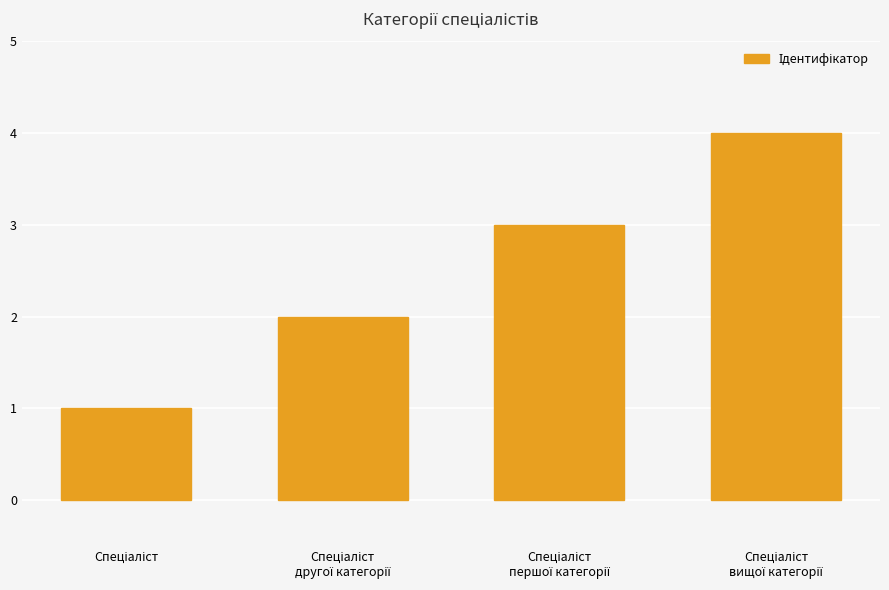

What is the sum of all values?

10